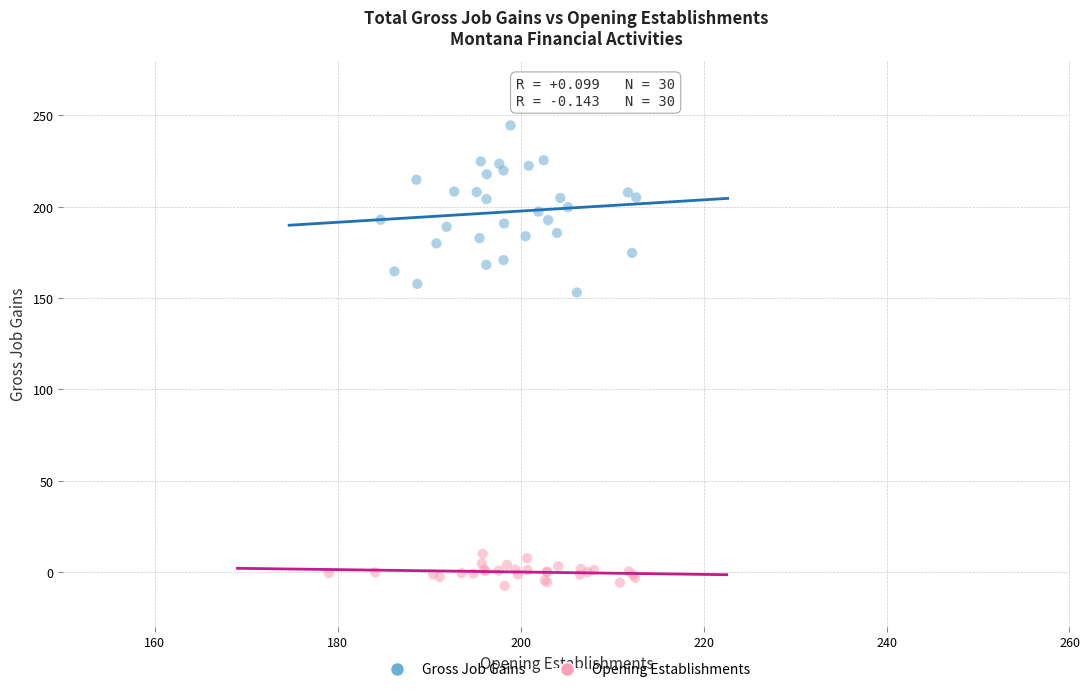

Which series has the largest Y range (max minus min)?

Gross Job Gains